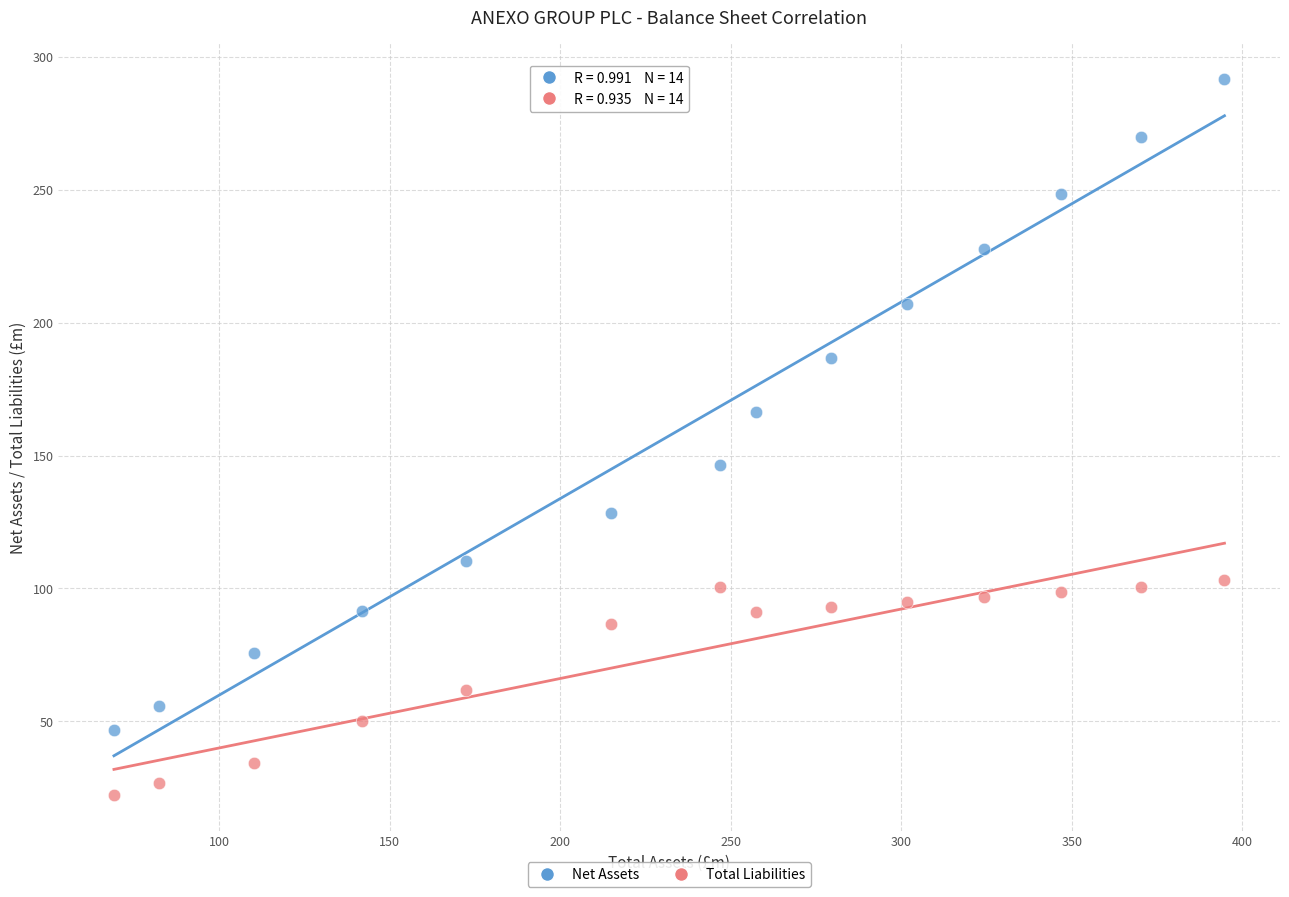

Which series has the widest spread of Y values?

Net Assets